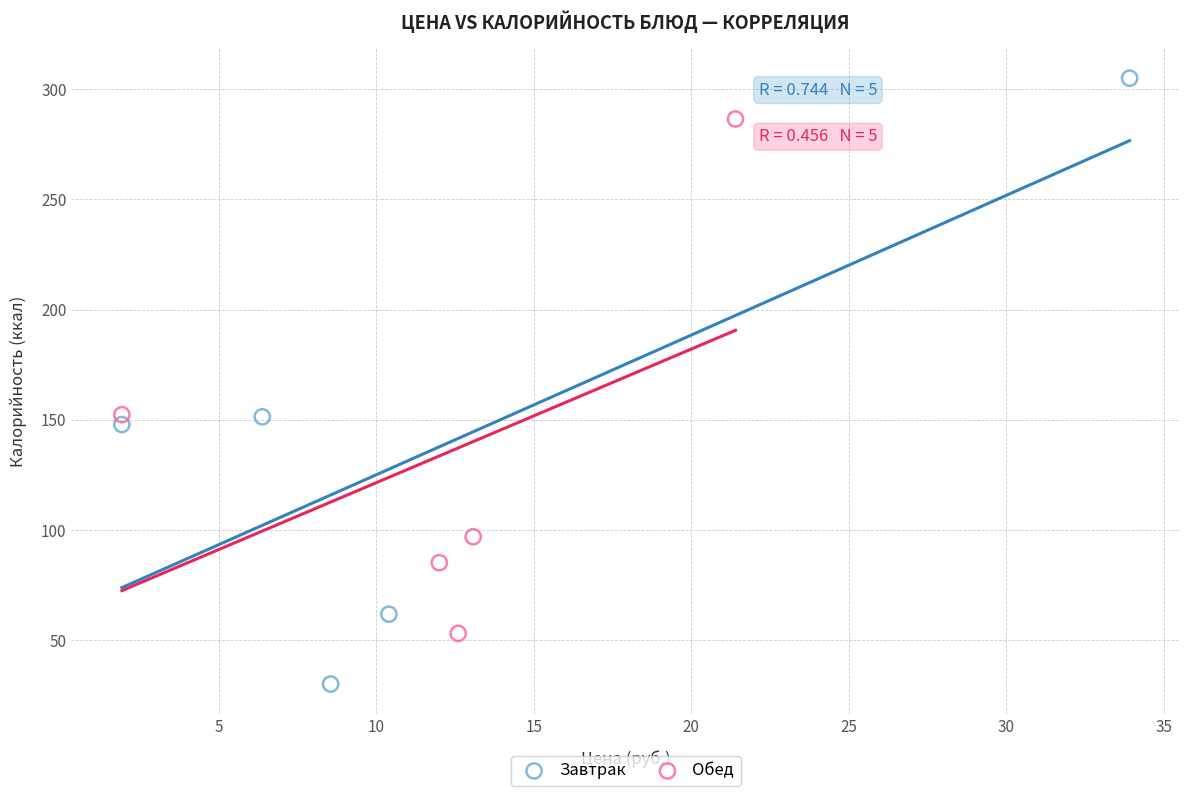

What are all the series names shown in the legend?

Завтрак, Обед